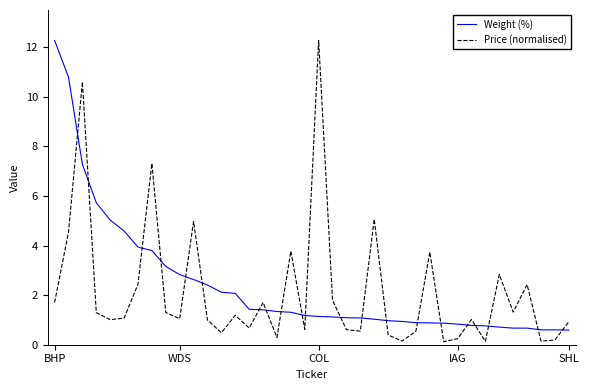

After their last crossing, which series has the higher values: Price (normalised) or Weight (%)?

Price (normalised)